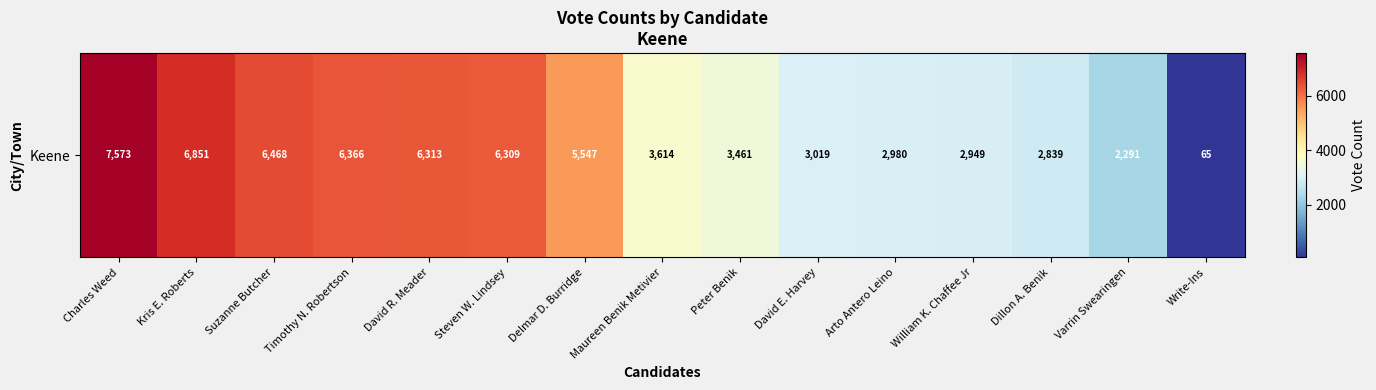

List the labels in order of value, largest first.

Charles Weed, Kris E. Roberts, Suzanne Butcher, Timothy N. Robertson, David R. Meader, Steven W. Lindsey, Delmar D. Burridge, Maureen Benik Metivier, Peter Benik, David E. Harvey, Arto Antero Leino, William K. Chaffee Jr, Dillon A. Benik, Varrin Swearingen, Write-Ins